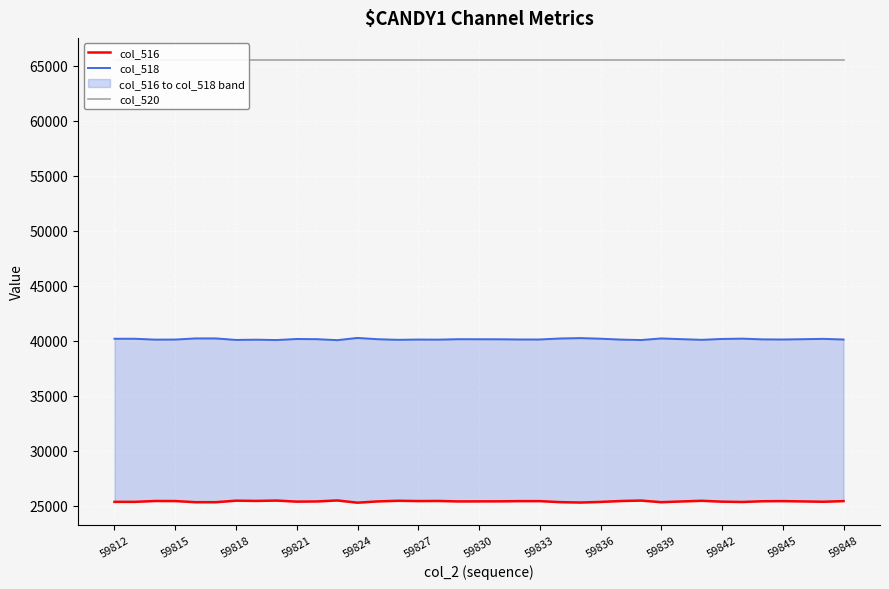

What is the sum of the col_516 values at 59812 and 59845?

50828